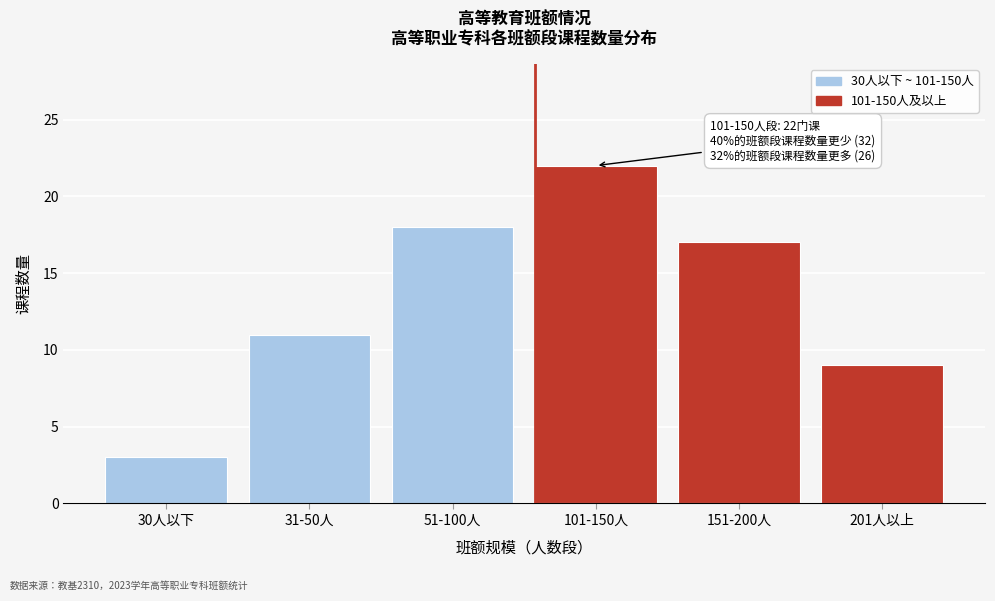

Reading right to left, extract all data points from this chart.

201人以上=9	151-200人=17	101-150人=22	51-100人=18	31-50人=11	30人以下=3